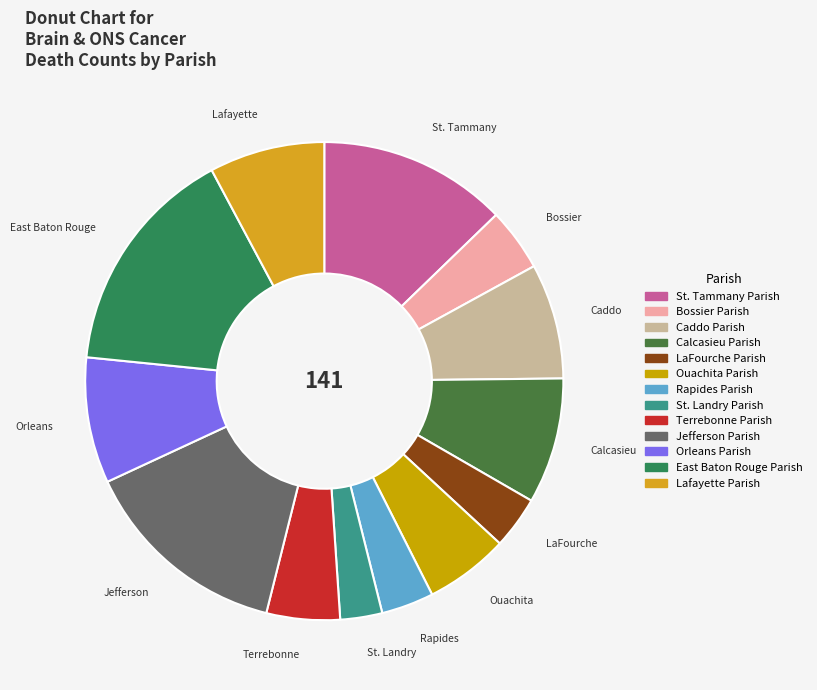

What percentage is the Lafayette Parish slice, to the nearest percent?

8%